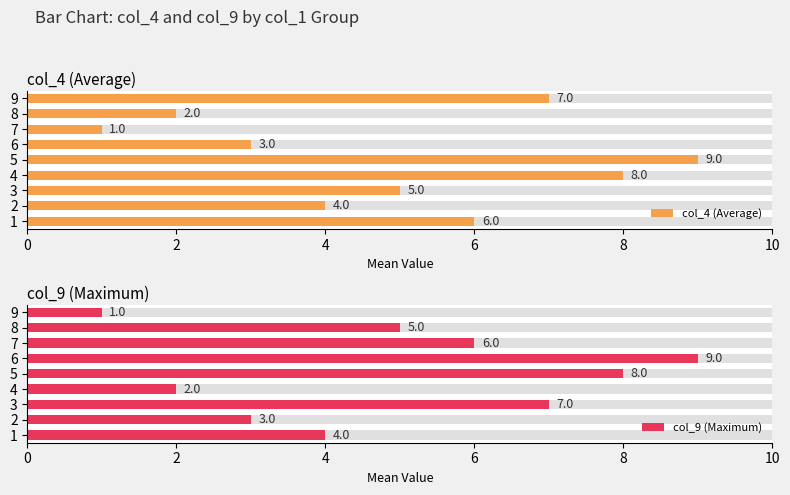

What is the difference between the second highest and minimum values in the col_4 (Average) series?

7